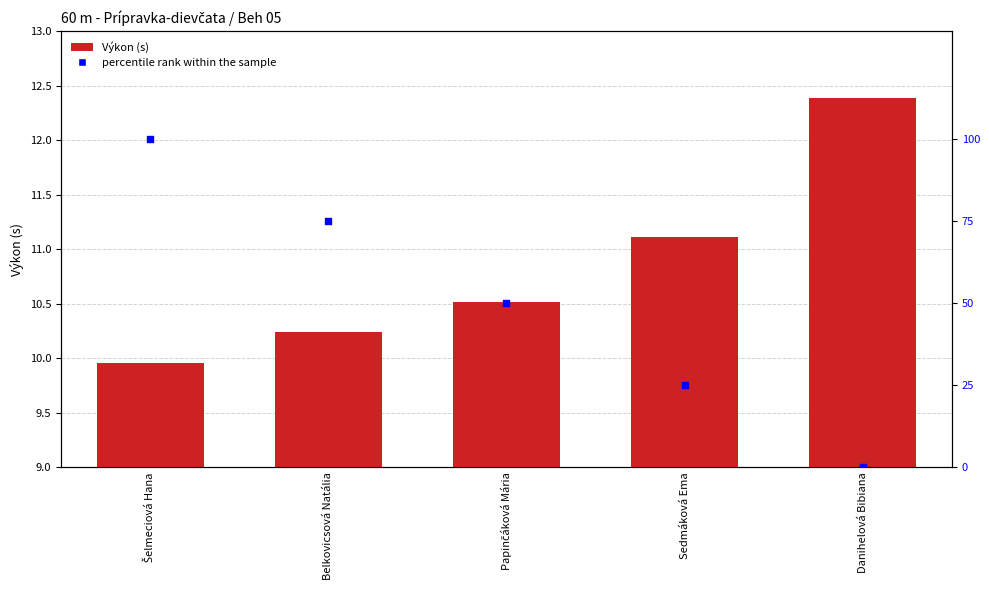

Which series has the largest Y range (max minus min)?

percentile rank within the sample